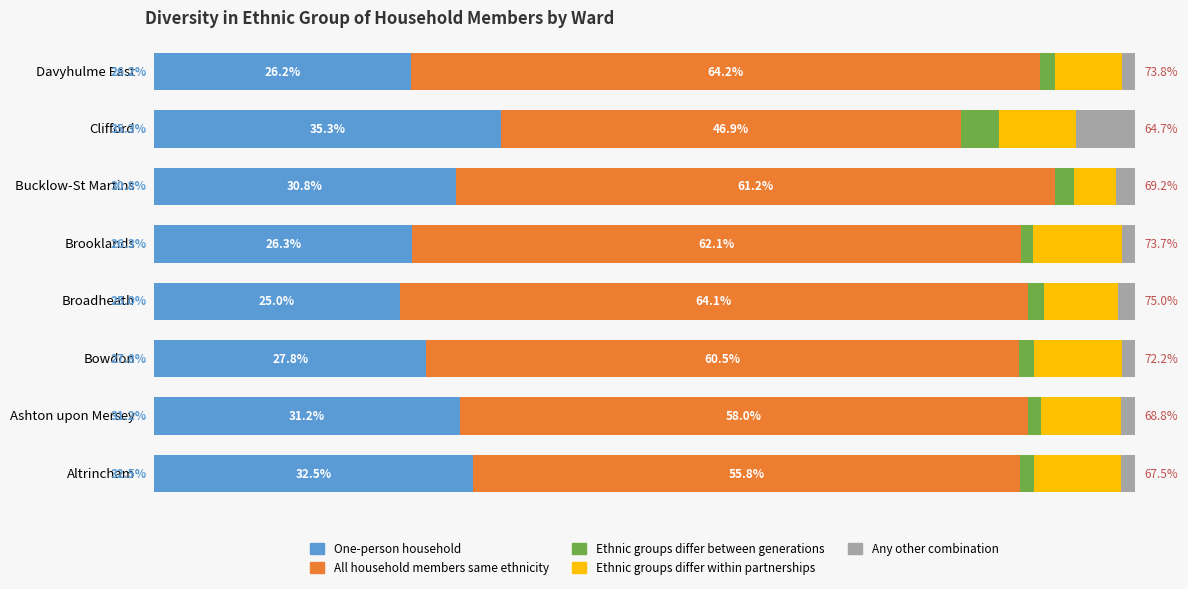

List the labels in order of One-person household value, largest first.

Clifford, Altrincham, Ashton upon Mersey, Bucklow-St Martins, Bowdon, Brooklands, Davyhulme East, Broadheath